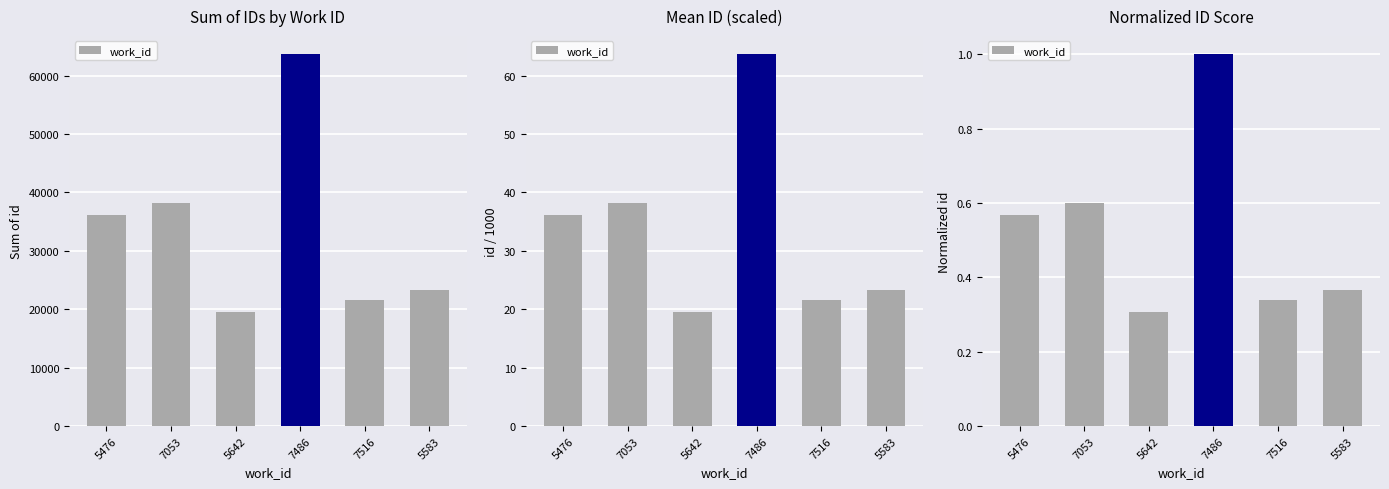

Which label corresponds to the largest value in the chart?

7486